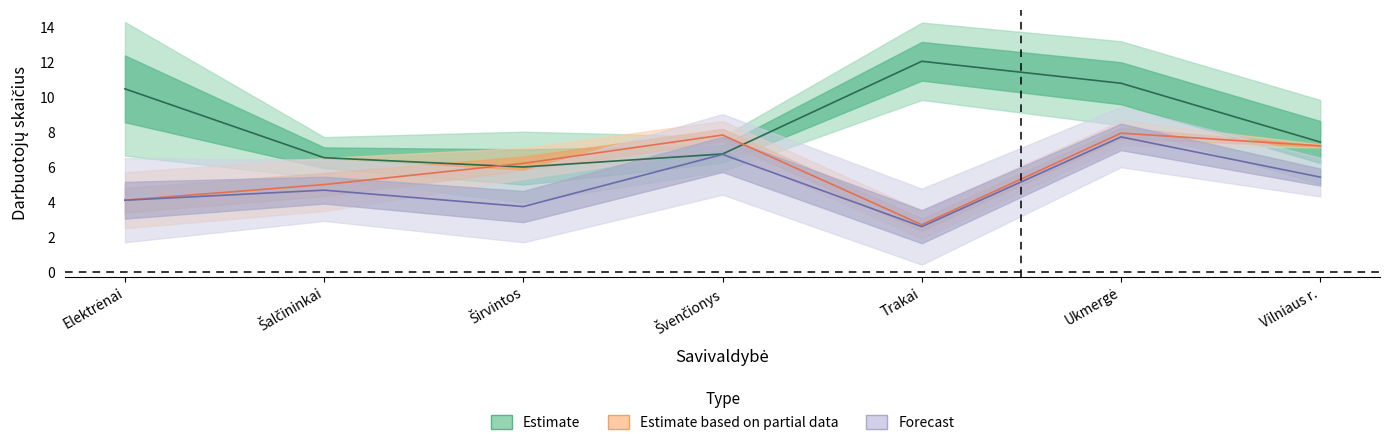

Where does the VB (Bibliotekinis aukštesnysis) series first go above 4?

Elektrėnai